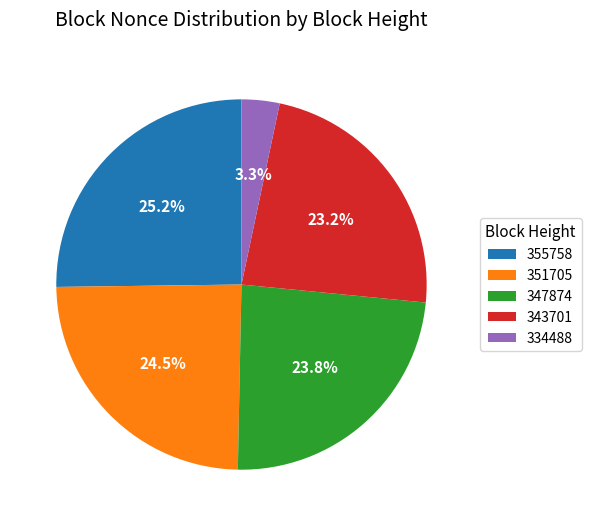

To the nearest percent, what percentage of the pie is 334488?

3%